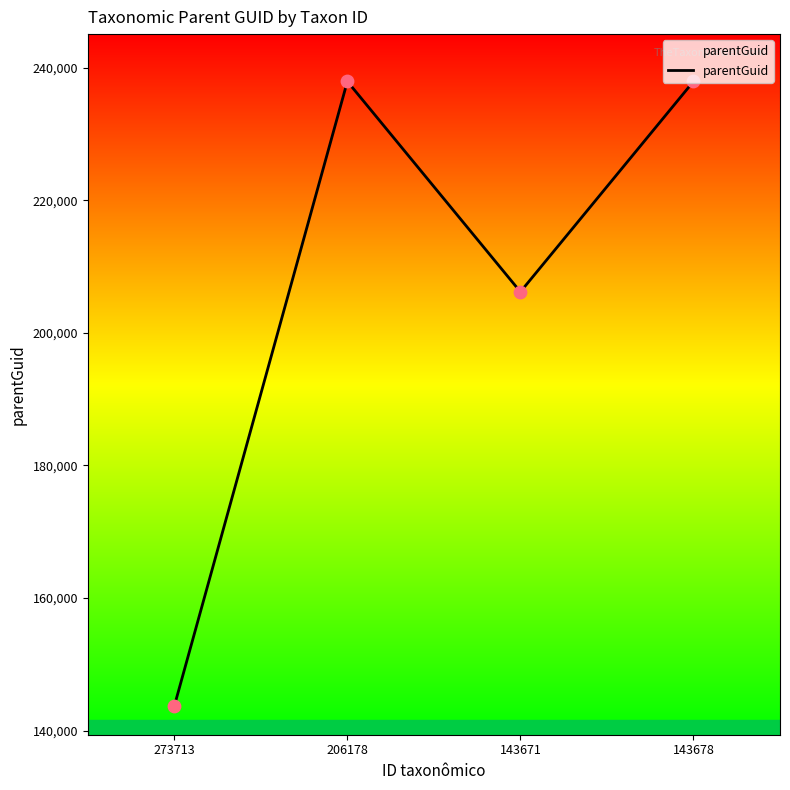

What is the change in value from 273713 to 143671?

+62500